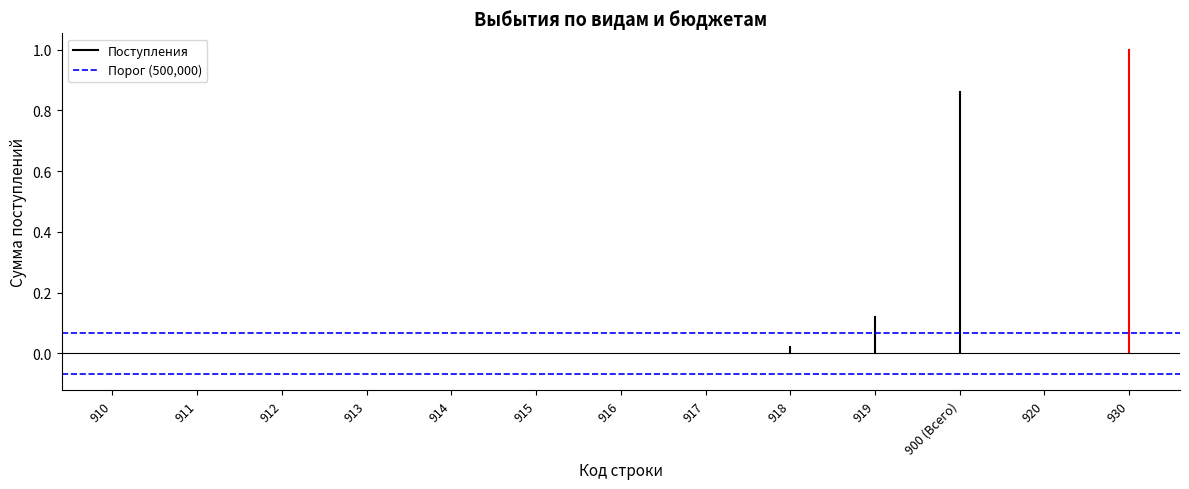

At which label does Порог (500,000) reach its peak?

910